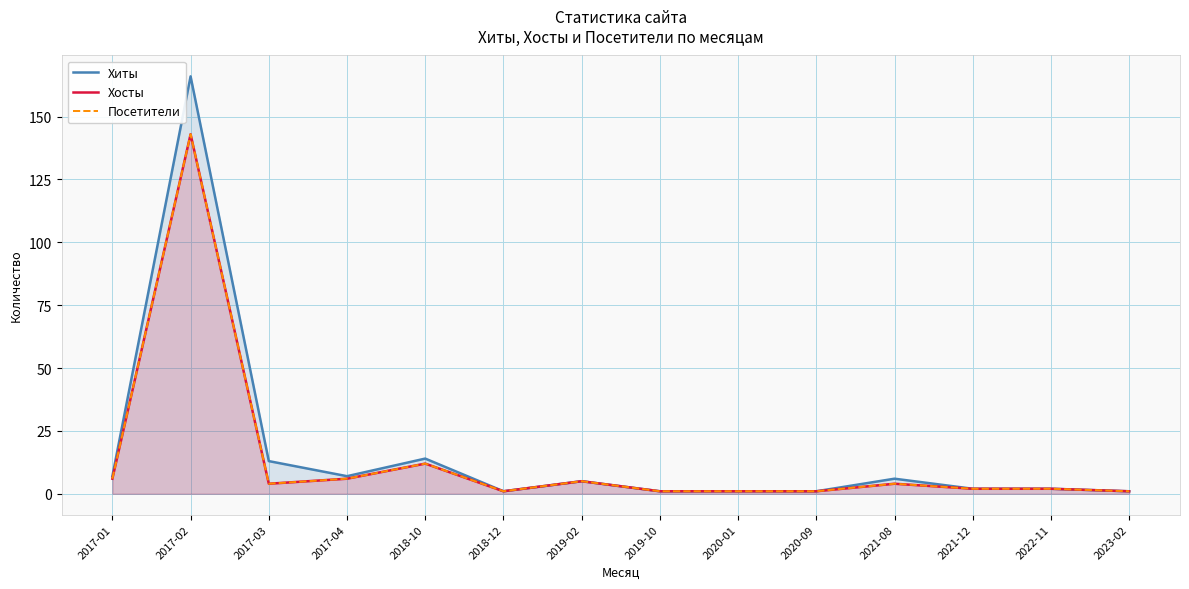

True or false: Хосты and Хиты cross at least once.

False